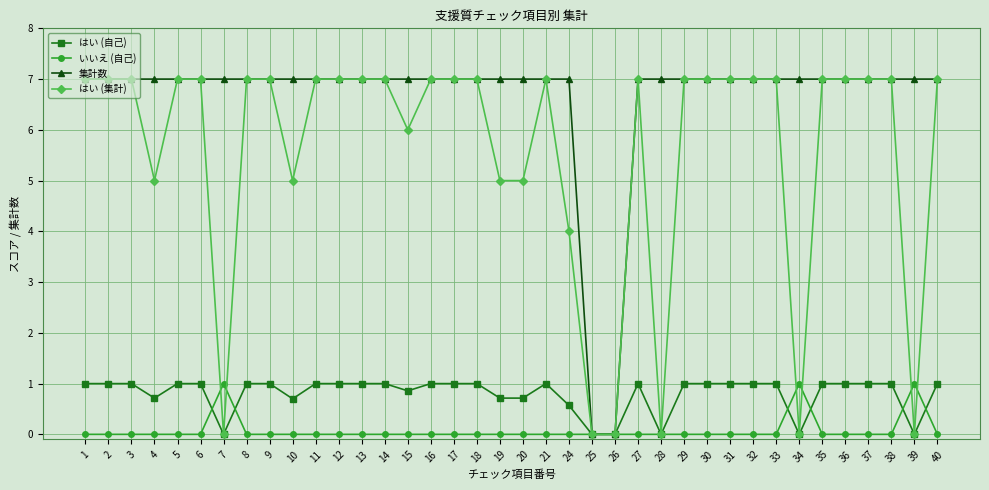

What is the total value across all series at 35?

15.0